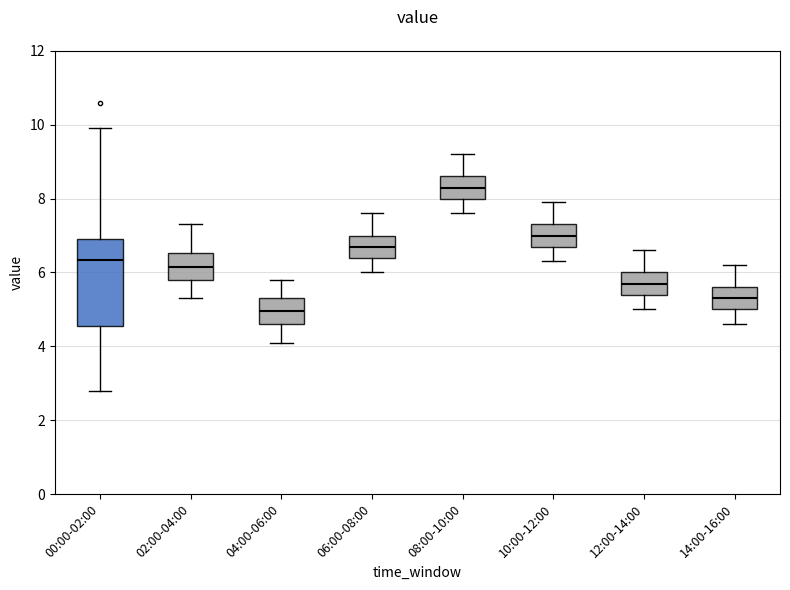

Reading left to right, read every box against the y-axis: the position of its median line, the range the box covers, and the ends of its whiskers. The values are not printed on the chart, so give them approximately, as read against the axis.

00:00-02:00: median 6.4, box 4.6 to 7.0, whiskers 2.8 to 10.0
02:00-04:00: median 6.2, box 5.8 to 6.6, whiskers 5.4 to 7.4
04:00-06:00: median 5.0, box 4.6 to 5.4, whiskers 4.2 to 5.8
06:00-08:00: median 6.8, box 6.4 to 7.0, whiskers 6.0 to 7.6
08:00-10:00: median 8.4, box 8.0 to 8.6, whiskers 7.6 to 9.2
10:00-12:00: median 7.0, box 6.8 to 7.4, whiskers 6.4 to 8.0
12:00-14:00: median 5.8, box 5.4 to 6.0, whiskers 5.0 to 6.6
14:00-16:00: median 5.4, box 5.0 to 5.6, whiskers 4.6 to 6.2